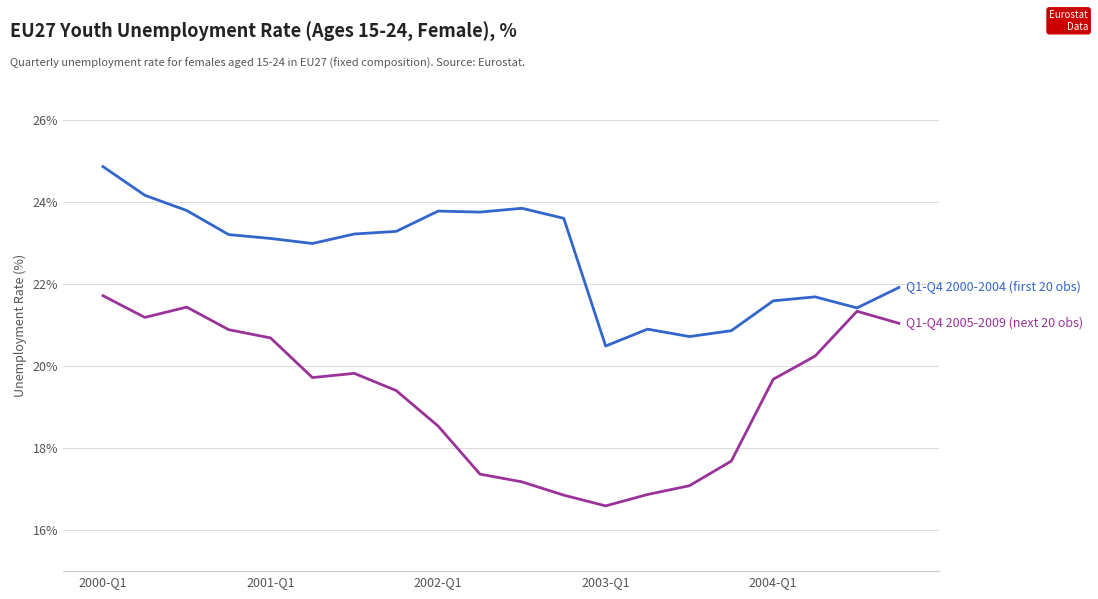

What is the minimum value shown in the chart?

16.6